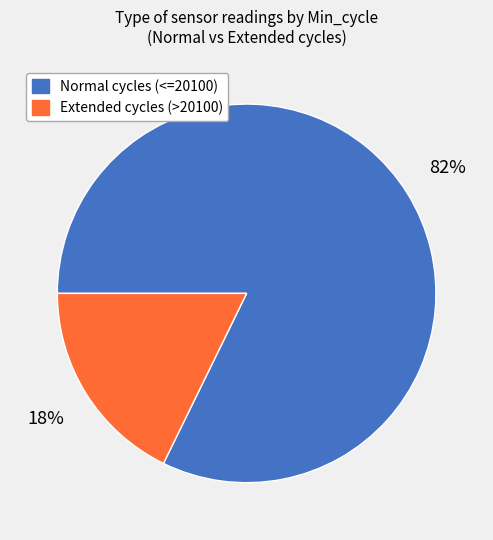

To the nearest percent, what is the difference between the largest and smallest slice percentages?

64%